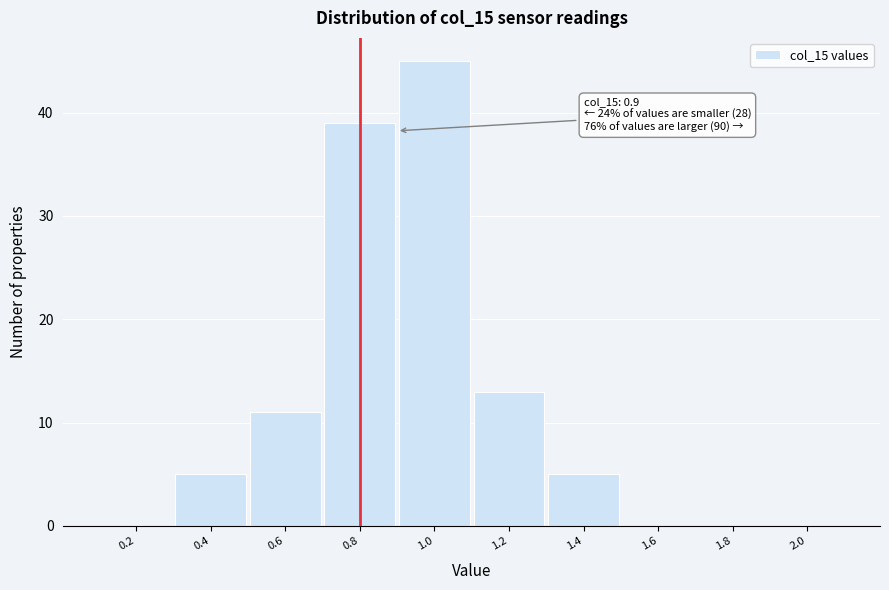

Reading left to right, extract all data points from this chart.

0.2=0	0.4=5	0.6=11	0.8=39	1.0=45	1.2=13	1.4=5	1.6=0	1.8=0	2.0=0